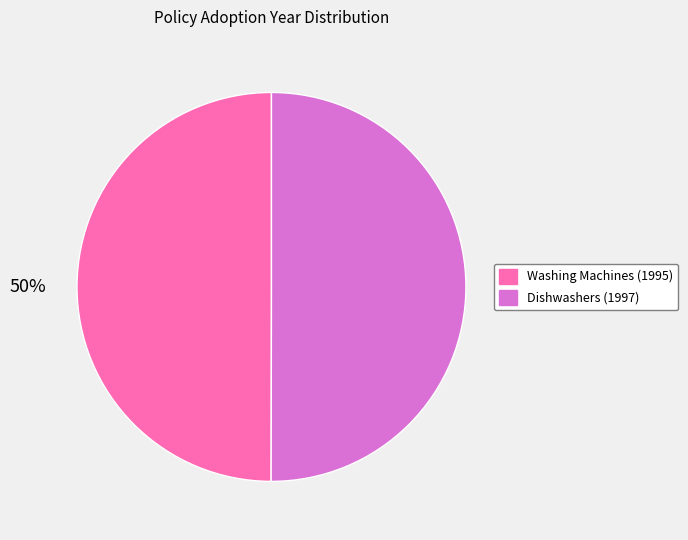

True or false: Dishwashers (1997) accounts for 50% of the total.

True